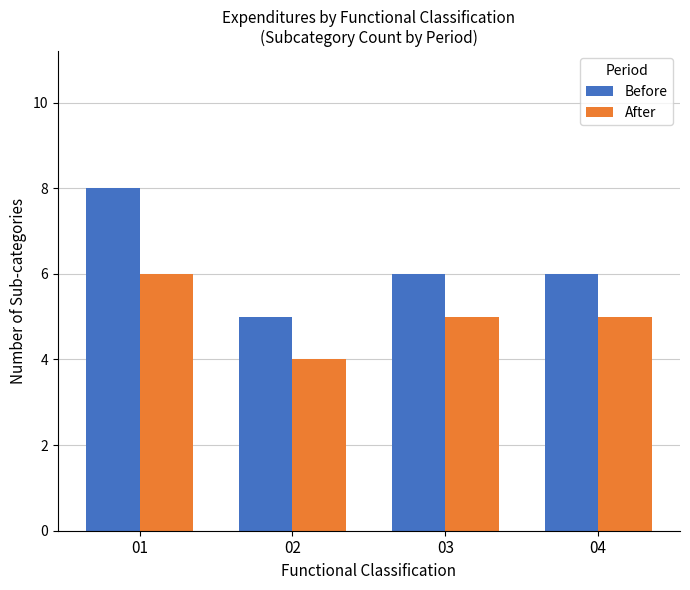

Which series has the largest range (max minus min)?

Before